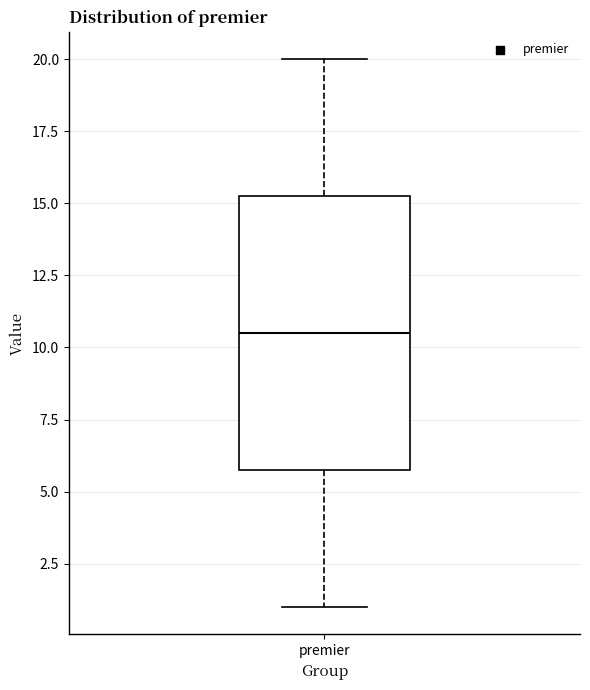

Where is the lower edge of the box for premier on the y-axis? The values are not printed on the chart, so give them approximately, as read against the axis.

6.0